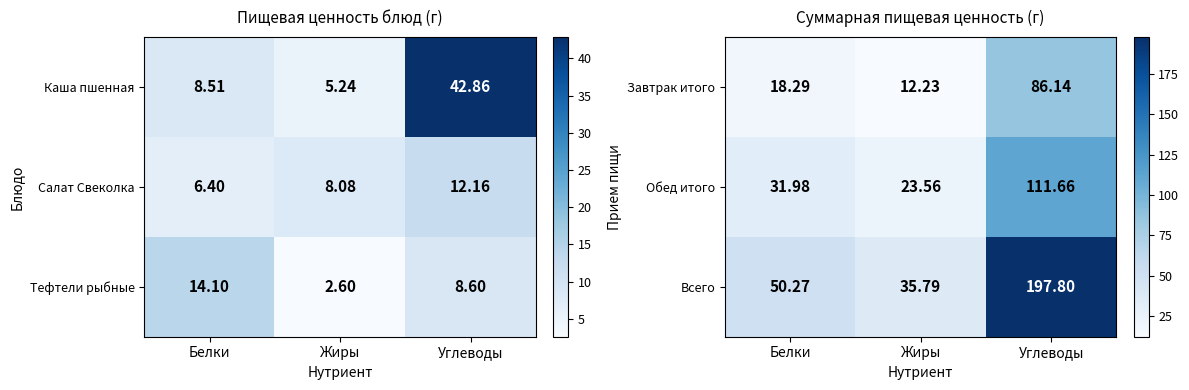

What is the sum of the Завтрак итого values at Жиры and Белки?

30.5